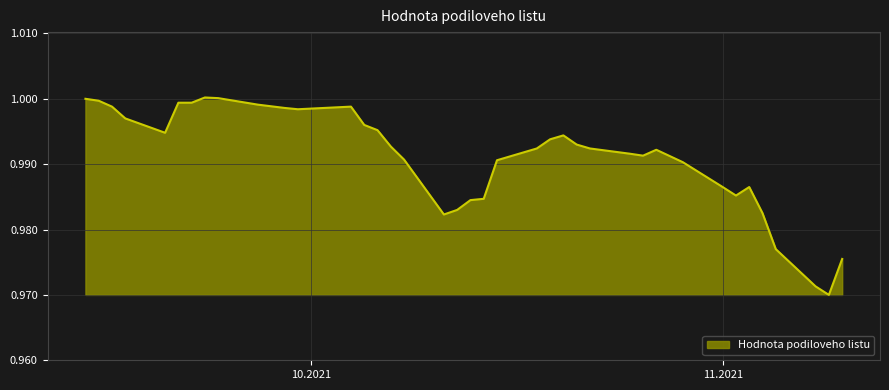

At which category does the chart reach its peak across all series?

23.09.2021